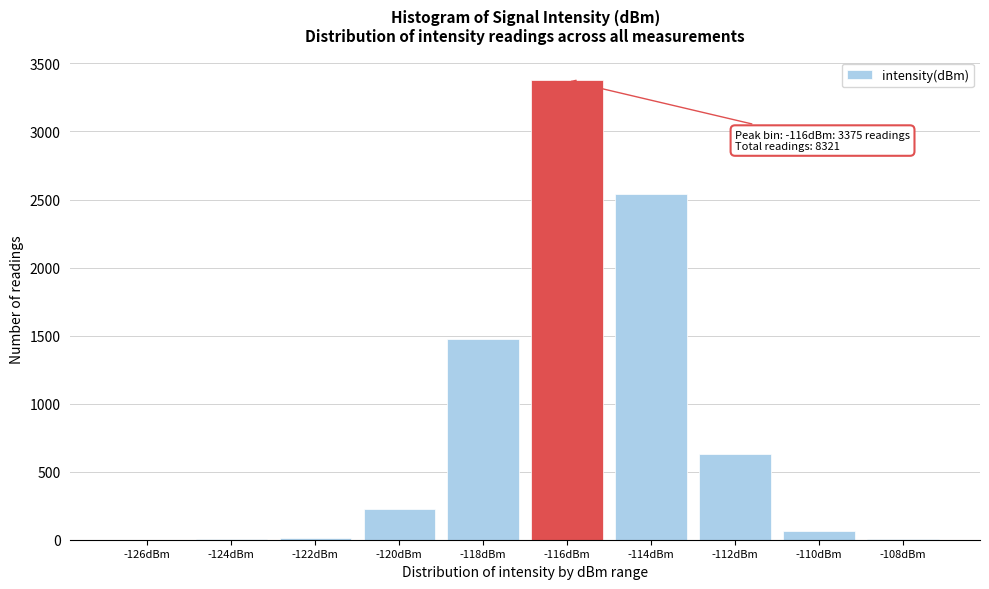

What is the sum of all values?

8321